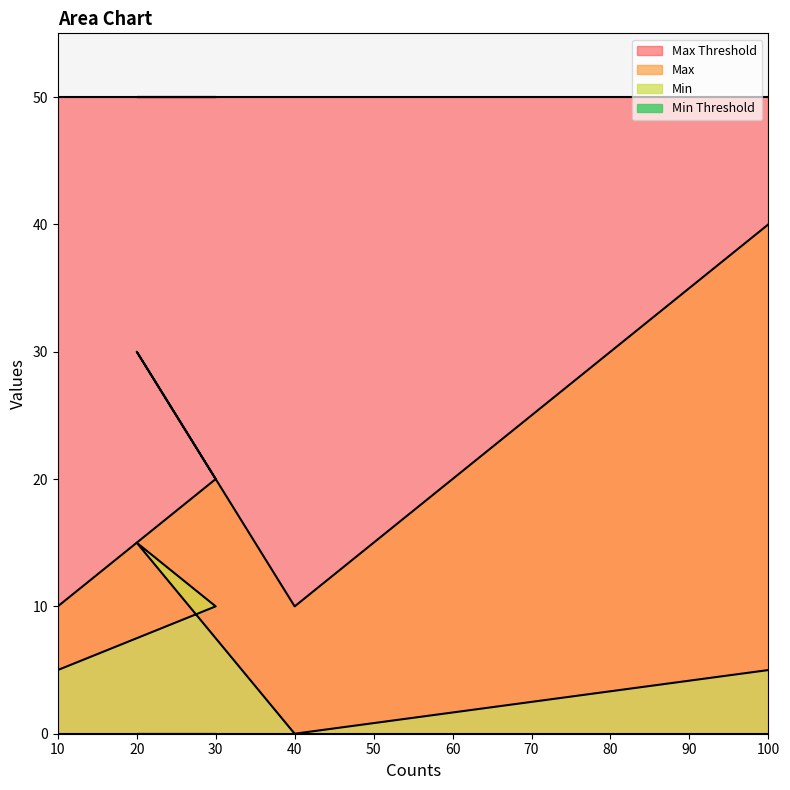

True or false: Min and Max intersect in this chart.

False